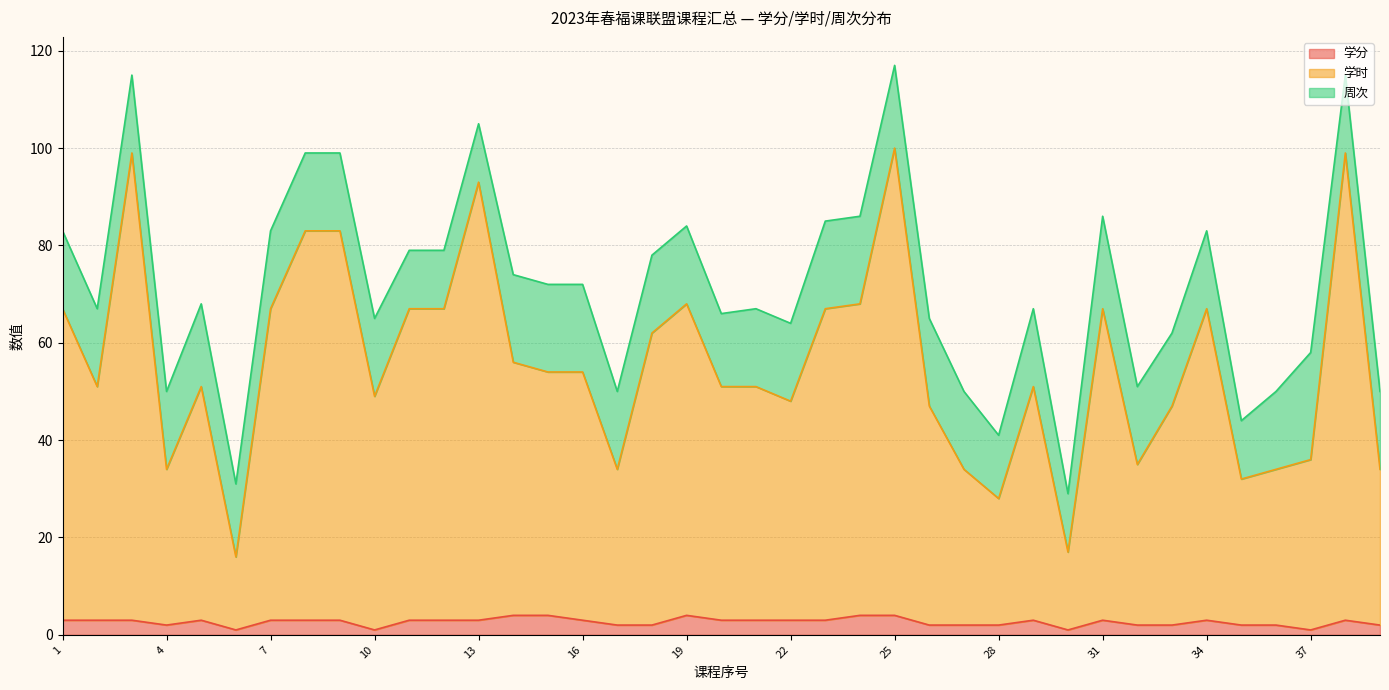

Does the chart display data point markers on the line(s)?

No